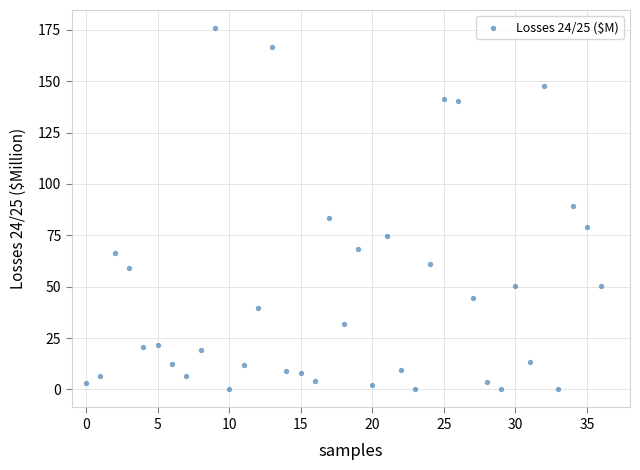

What is the range of Y values (max minus min)?

175.9